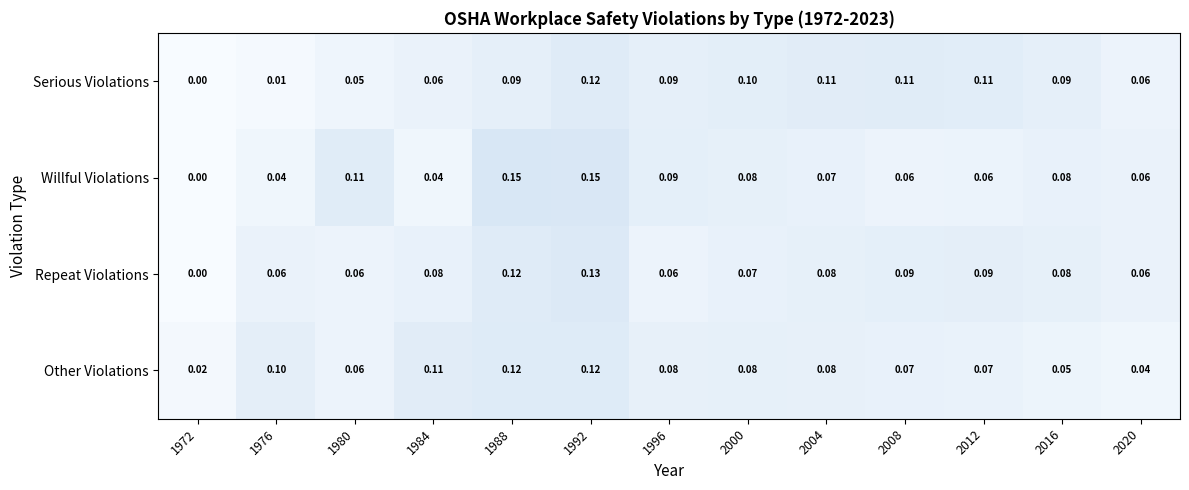

Which series changed the most between 1976 and 1996?

Serious Violations